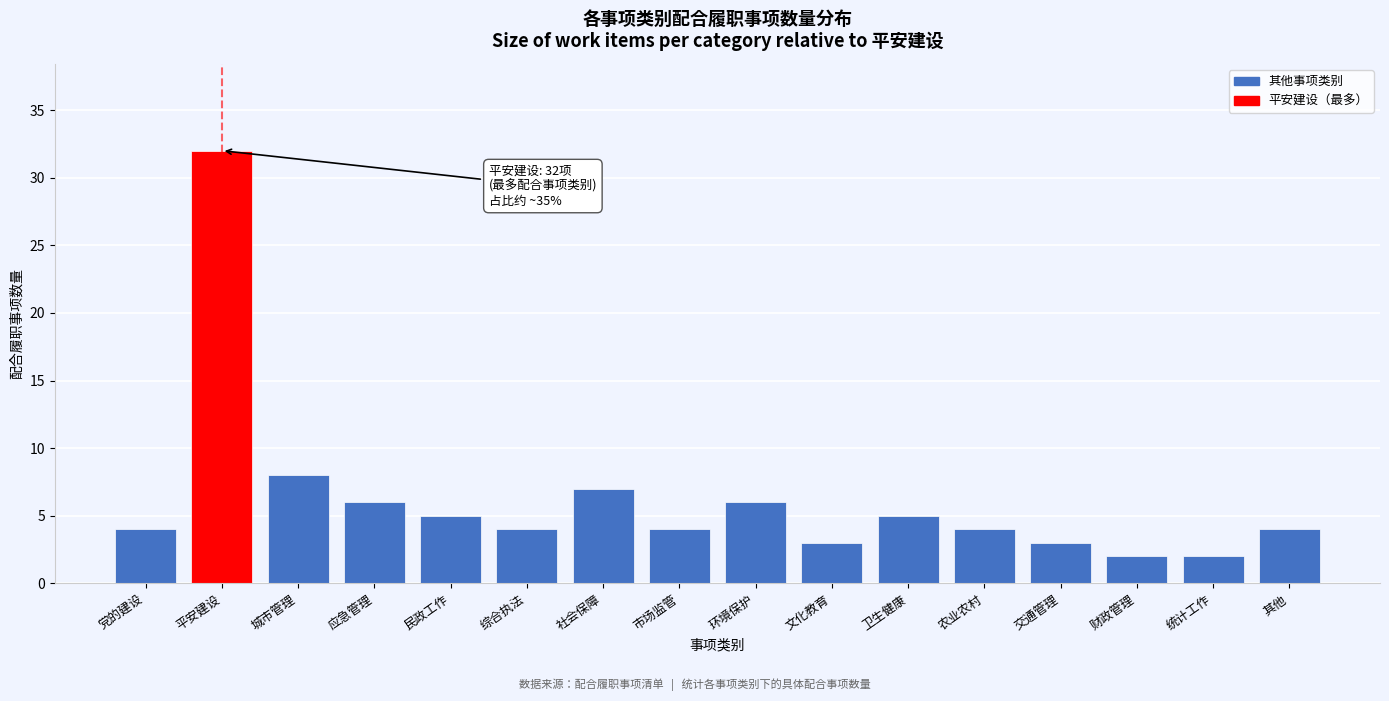

Reading right to left, extract all data points from this chart.

其他=4	统计工作=2	财政管理=2	交通管理=3	农业农村=4	卫生健康=5	文化教育=3	环境保护=6	市场监管=4	社会保障=7	综合执法=4	民政工作=5	应急管理=6	城市管理=8	平安建设=32	党的建设=4